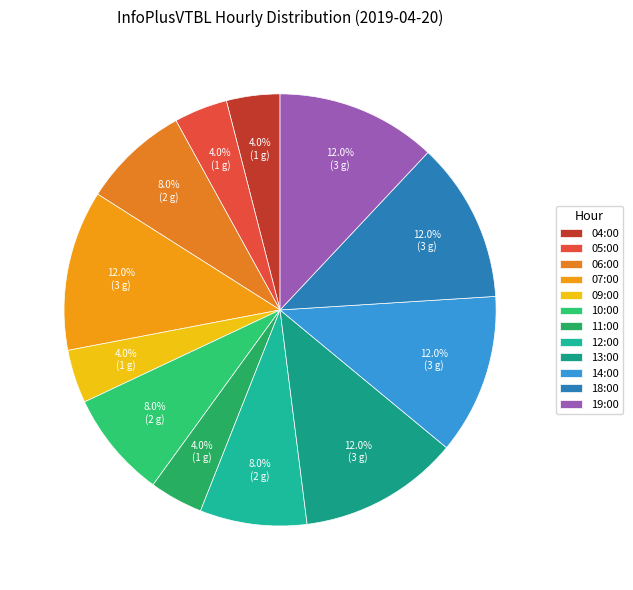

Which category has the biggest portion of the pie?

07:00